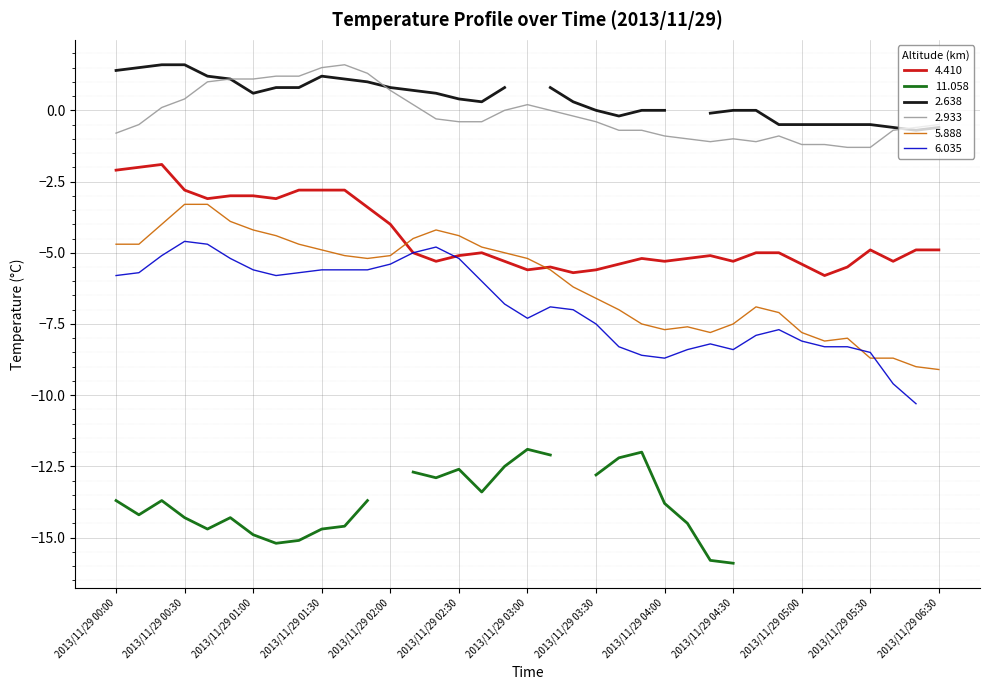

The value of 4.410 at 2013/11/29 01:30 is -2.8. True or false?

True